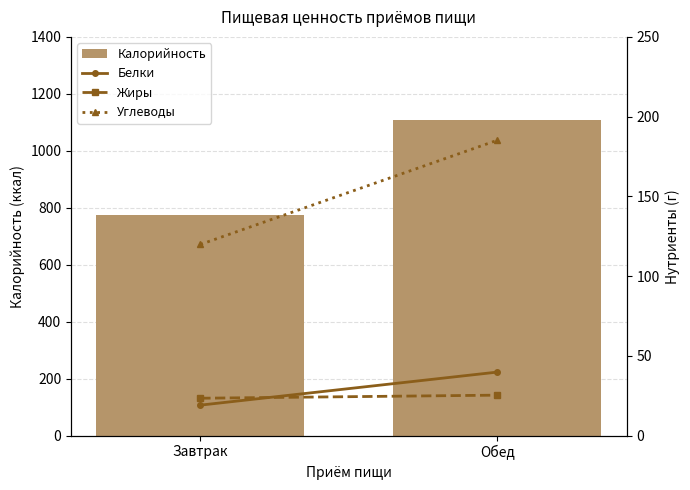

What is the average value of the Белки series?

29.5